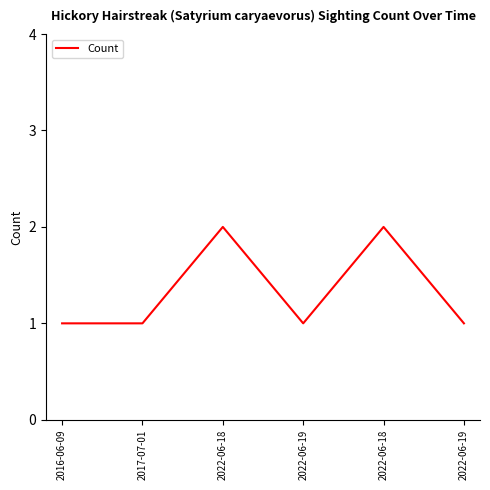

What is the smallest value displayed?

1